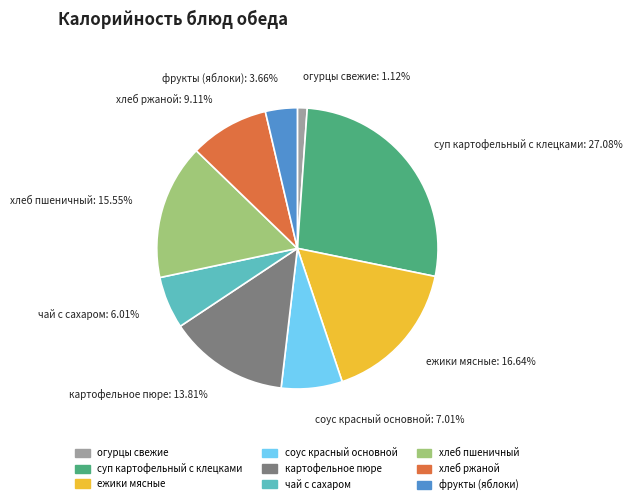

Rank the categories by value from lowest to highest.

огурцы свежие, фрукты (яблоки), чай с сахаром, соус красный основной, хлеб ржаной, картофельное пюре, хлеб пшеничный, ежики мясные, суп картофельный с клецками